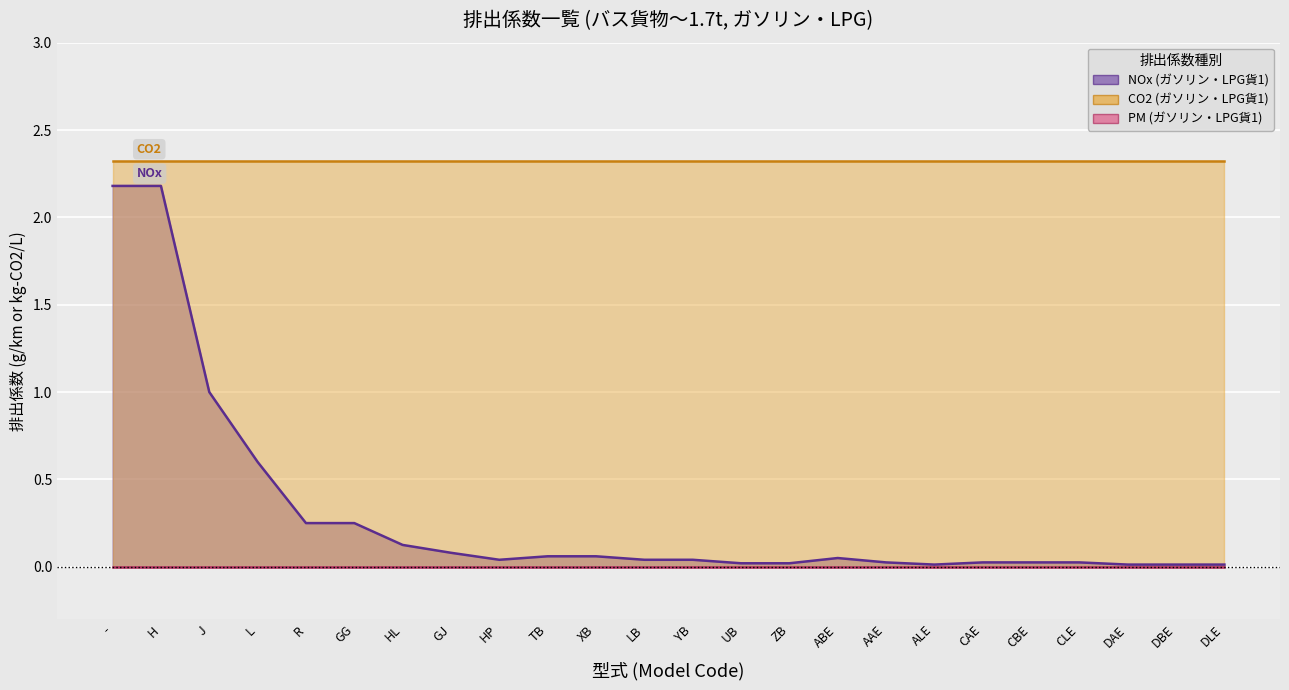

True or false: PM (ガソリン・LPG貨1) and NOx (ガソリン・LPG貨1) intersect in this chart.

False